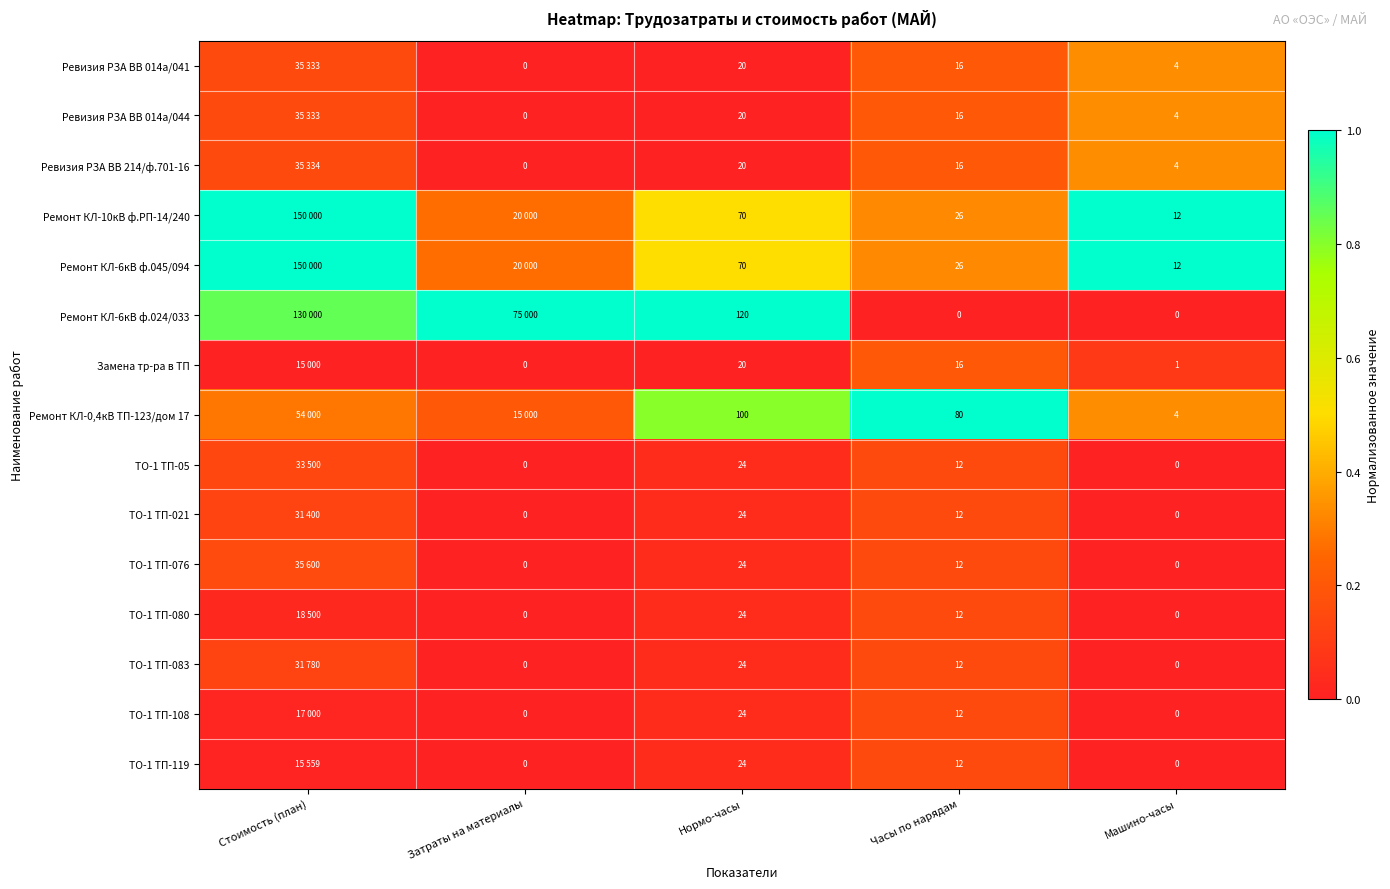

Between Машино-часы and Стоимость (план), which is larger?

Машино-часы